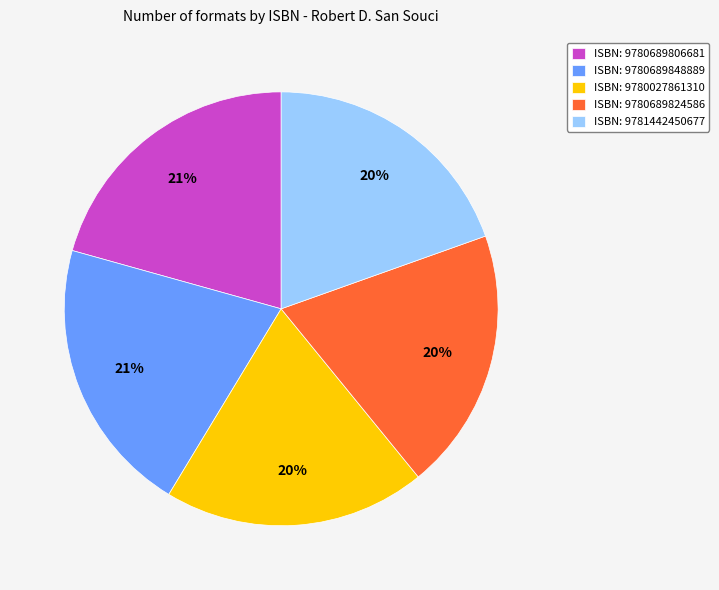

Between ISBN: 9780689824586 and ISBN: 9780689848889, which is larger?

ISBN: 9780689848889